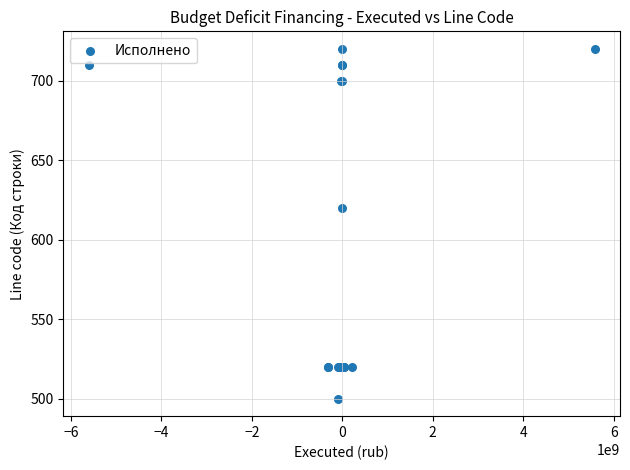

What Y value in the scatter plot is closest to 610?

620